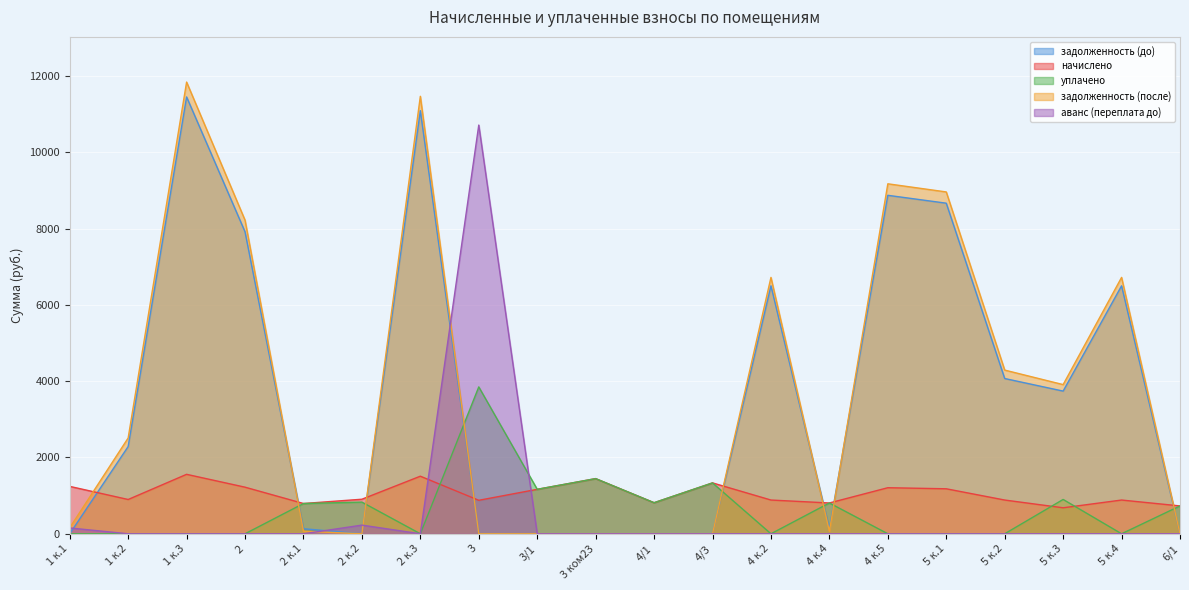

What is the total value across all series at 2 к.2?

1962.8